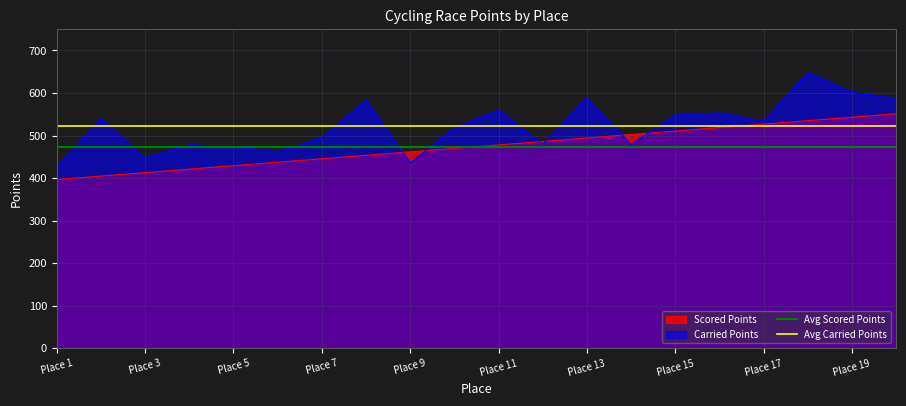

How many lines are shown in the chart?

2